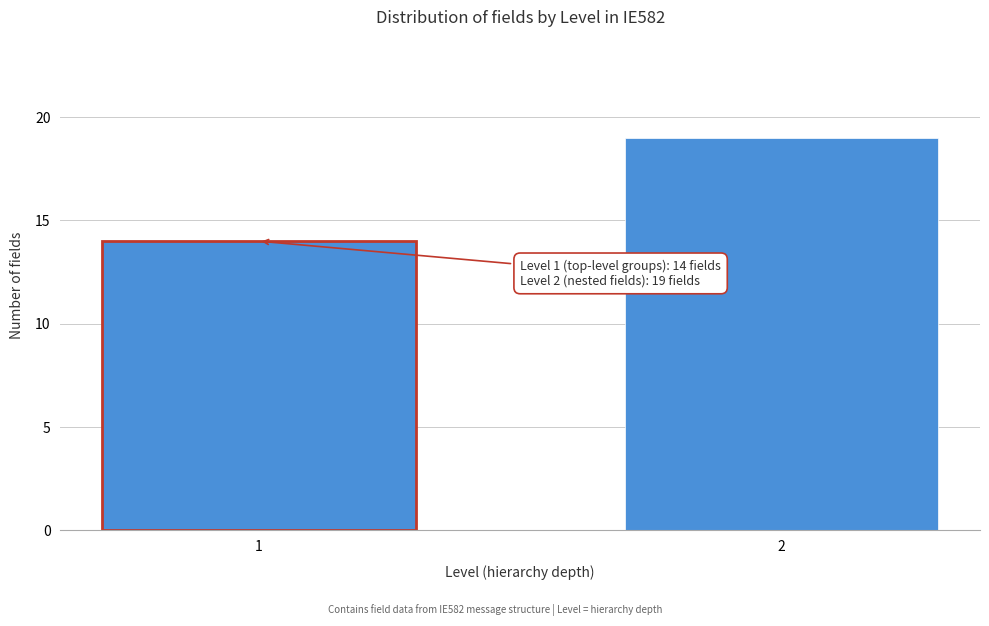

Reading left to right, what are all the values shown in this chart?

14	19